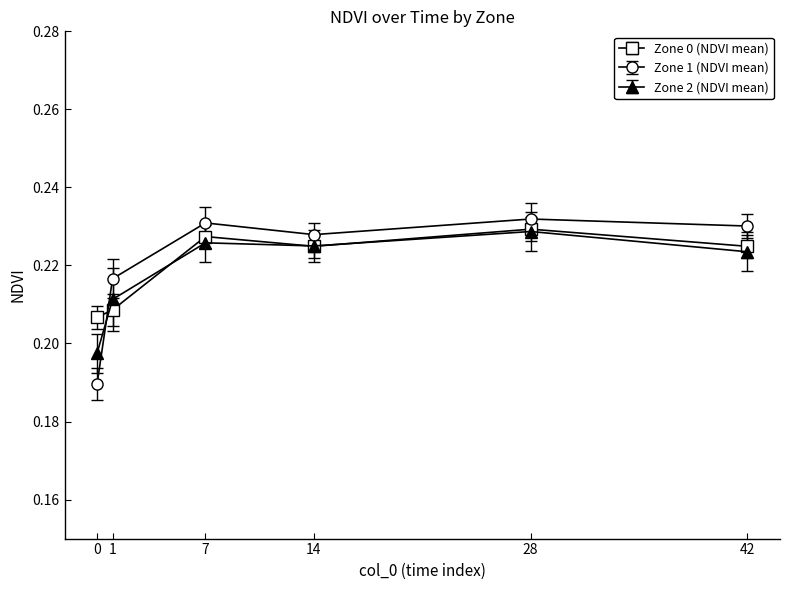

What is the sum of the Zone 1 (NDVI mean) values at 1 and 0?

0.4